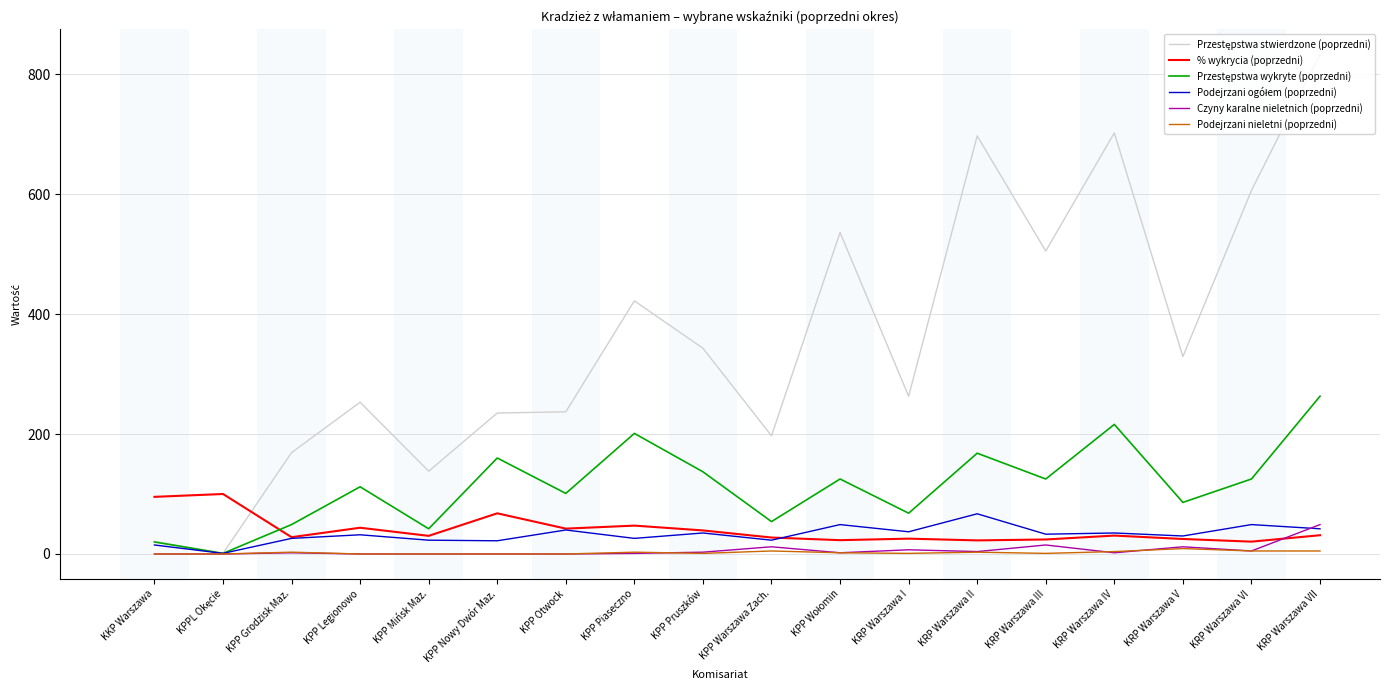

The value of % wykrycia (poprzedni) at KKP Warszawa is 95.2. True or false?

True